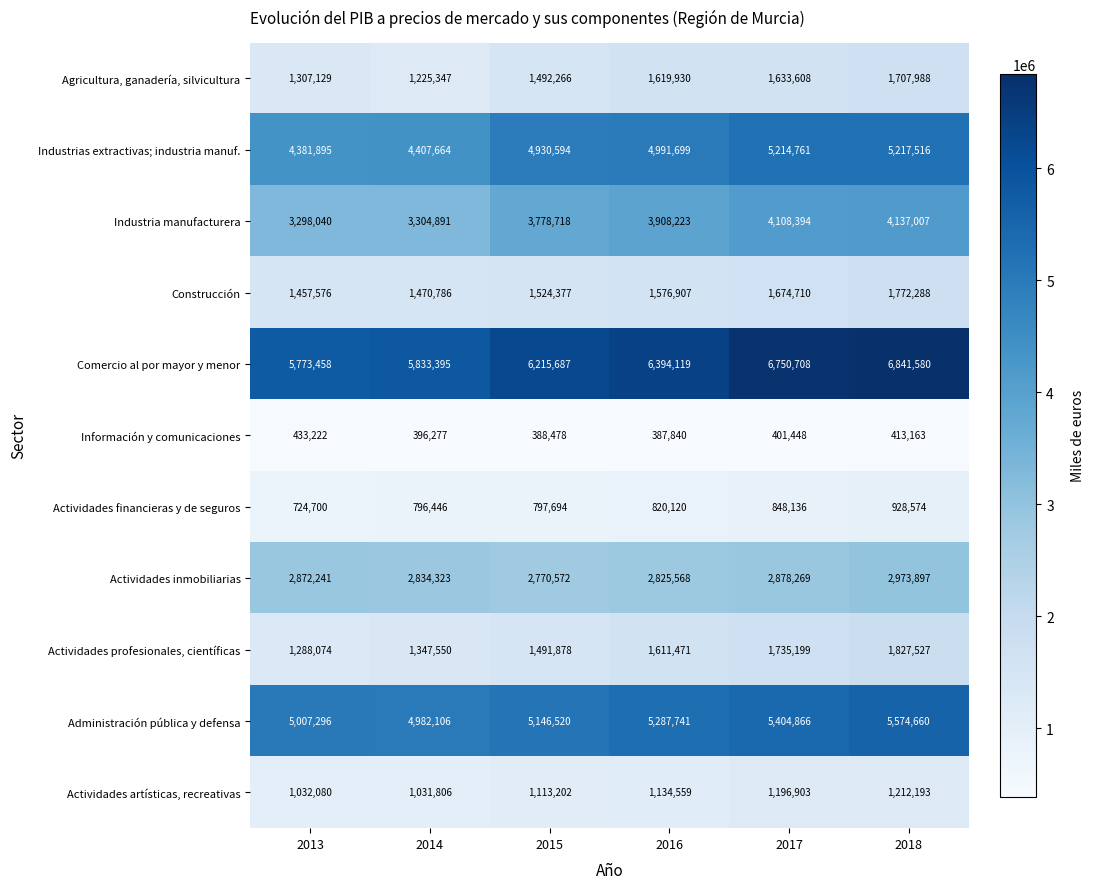

Which series changed the most between 2015 and 2017?

Comercio al por mayor y menor